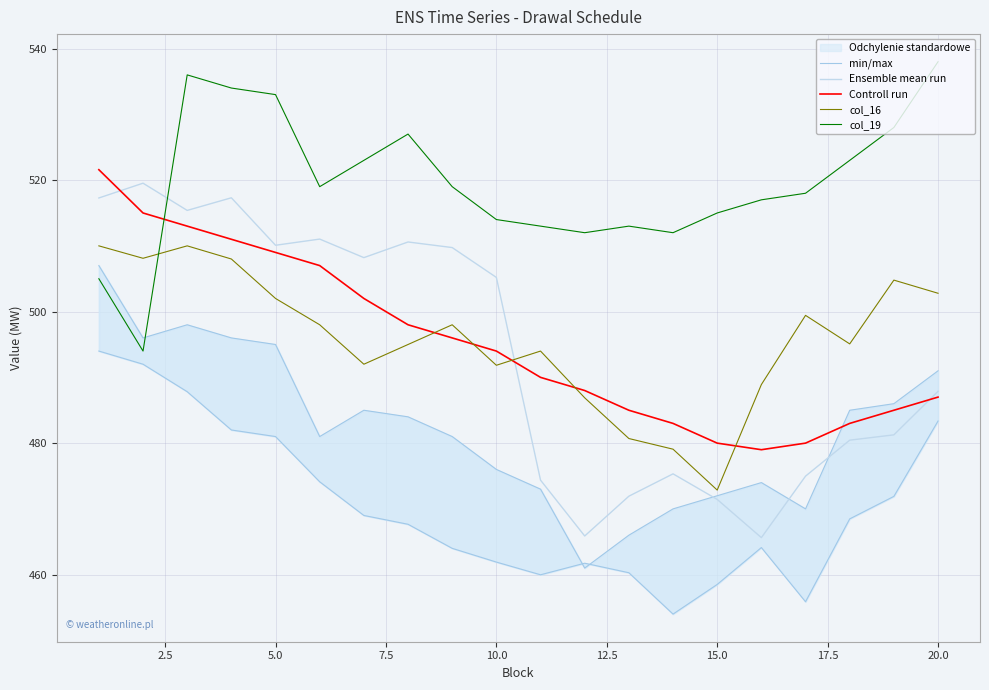

What is the maximum value for col_19?

538.0